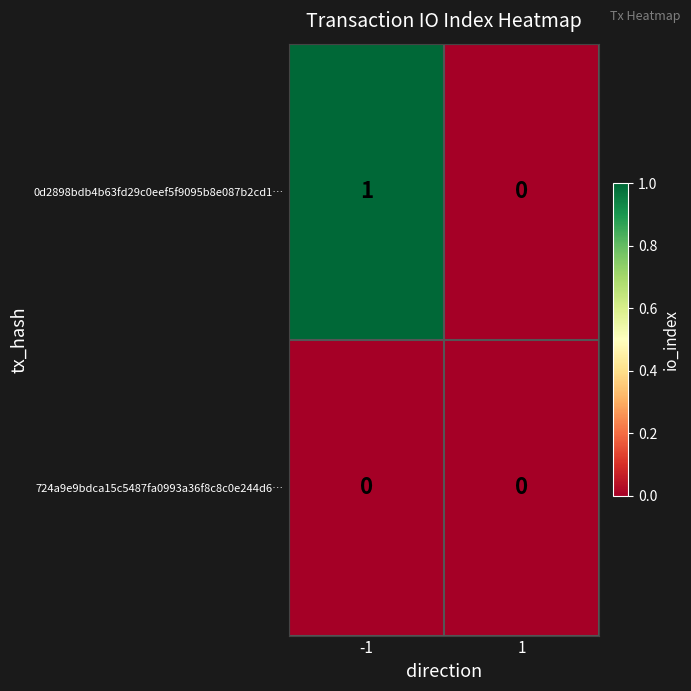

Rank the series by their average value, from highest to lowest.

0d2898bdb4b63fd29c0eef5f9095b8e087b2cd1…, 724a9e9bdca15c5487fa0993a36f8c8c0e244d6…